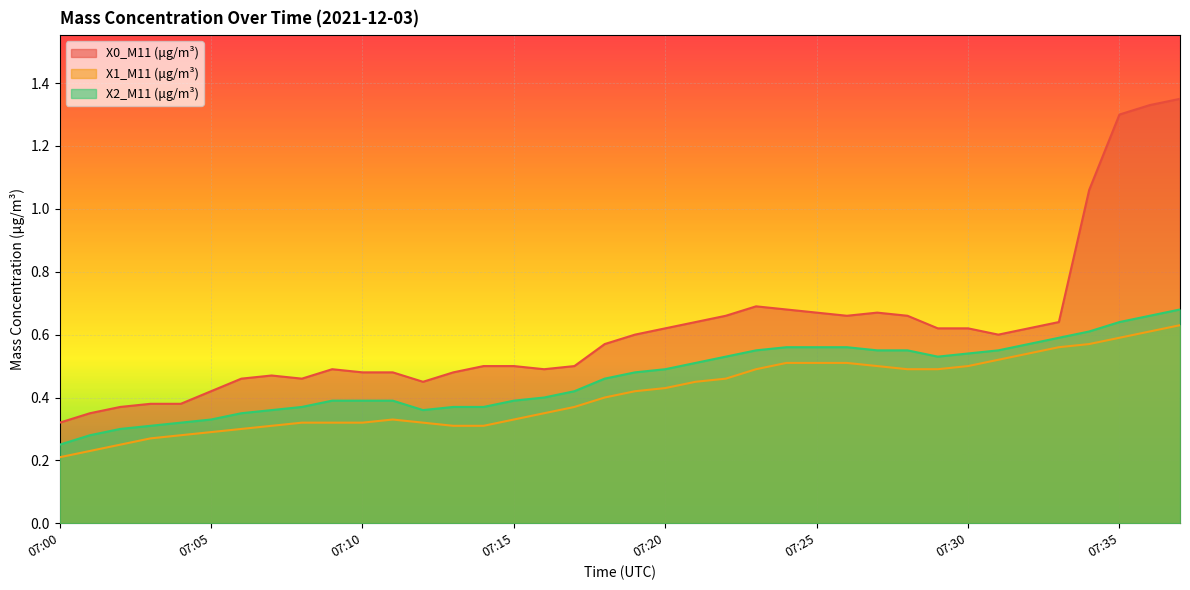

List the series in order of their overall mean, lowest first.

X1_M11 (μg/m³), X2_M11 (μg/m³), X0_M11 (μg/m³)